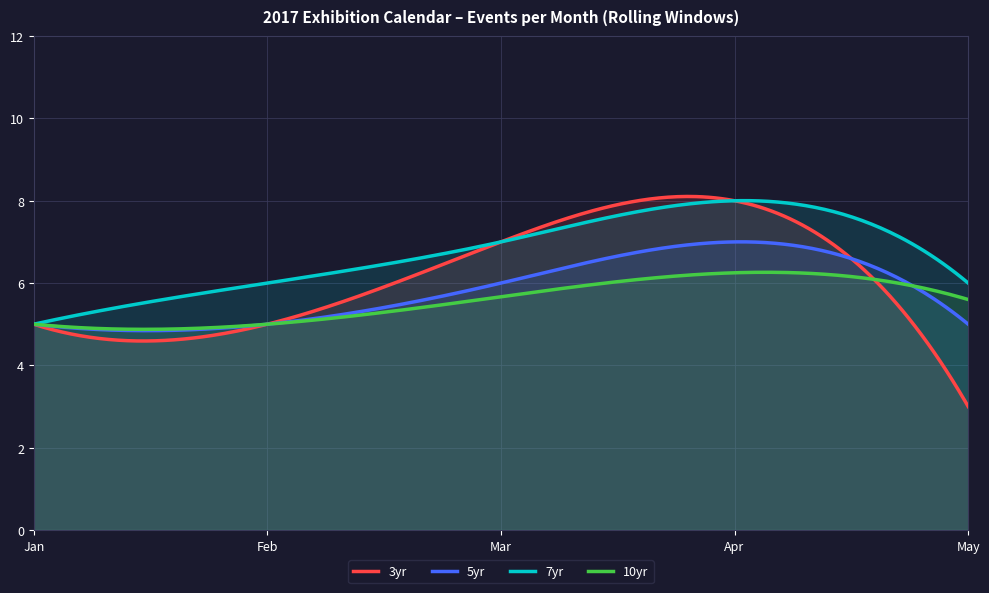

Which series has the largest range (max minus min)?

3yr